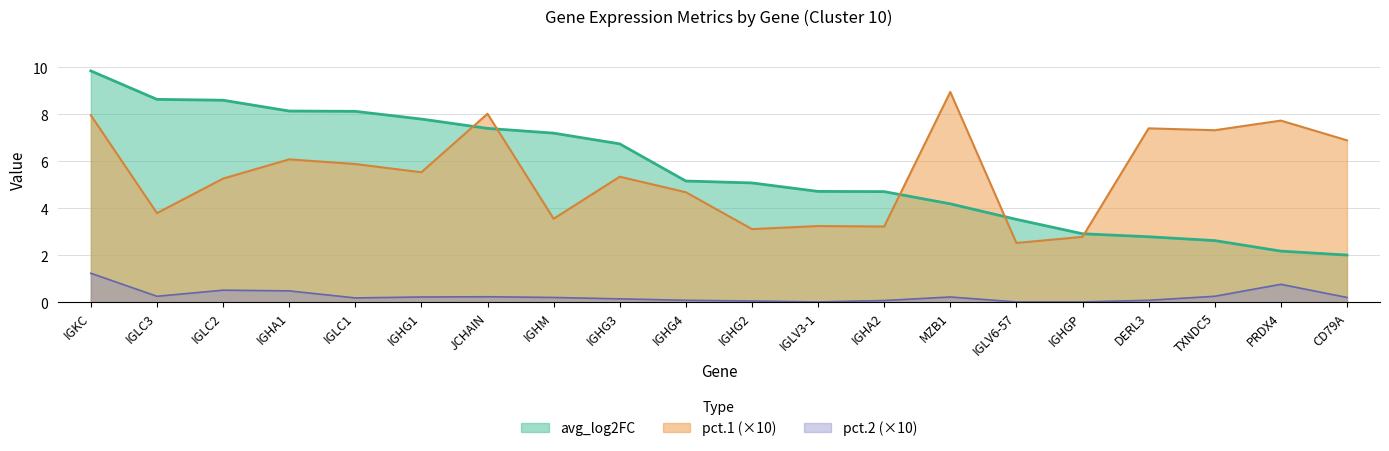

At which category is the sum across all series the highest?

IGKC